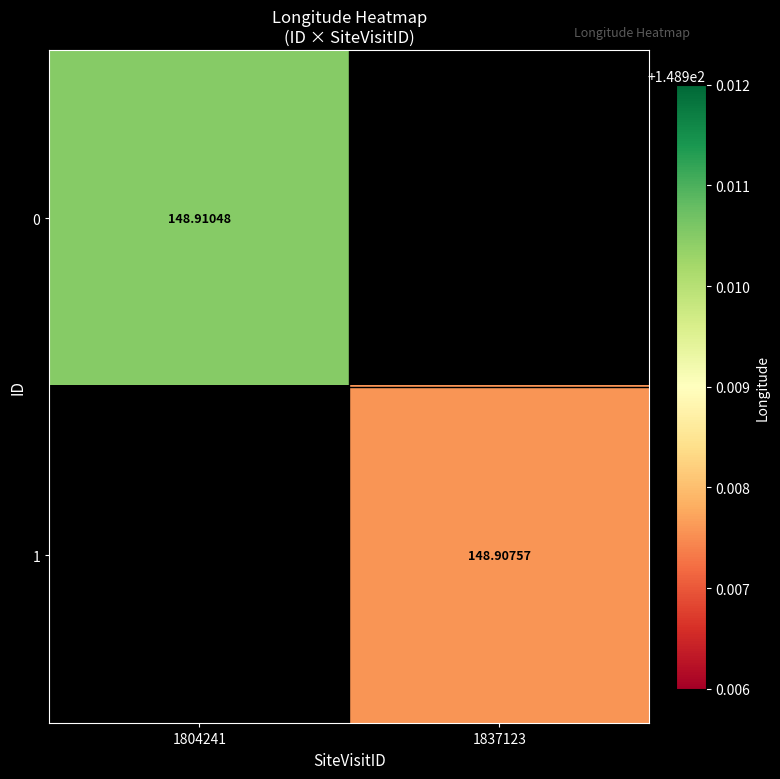

The 1 series shows 148.9 at 1837123. True or false?

True